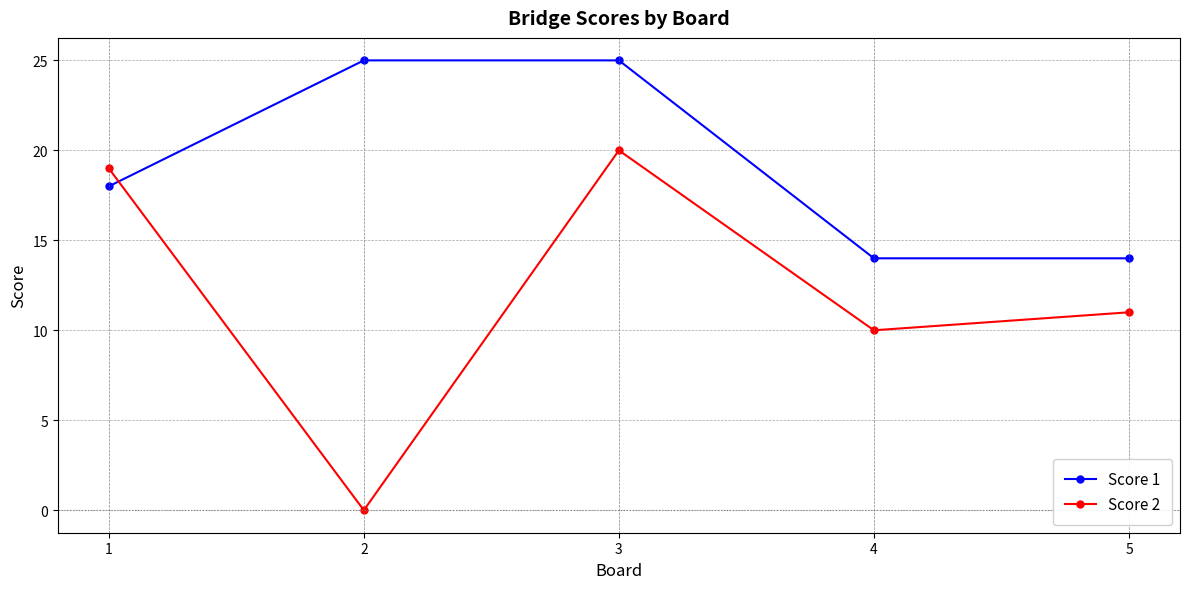

At which category is the sum across all series the highest?

3